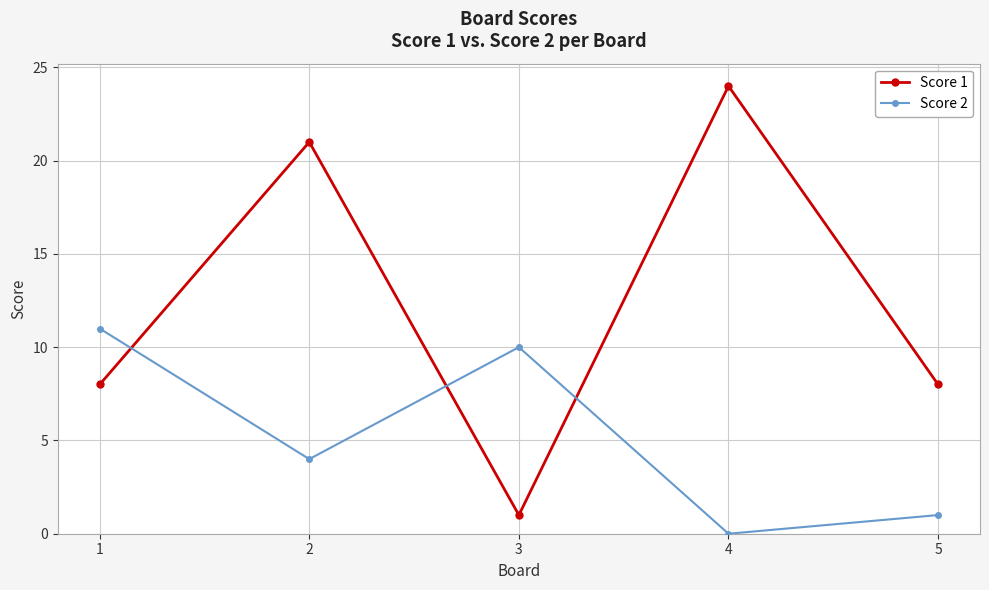

Does the chart have visible grid lines?

Yes